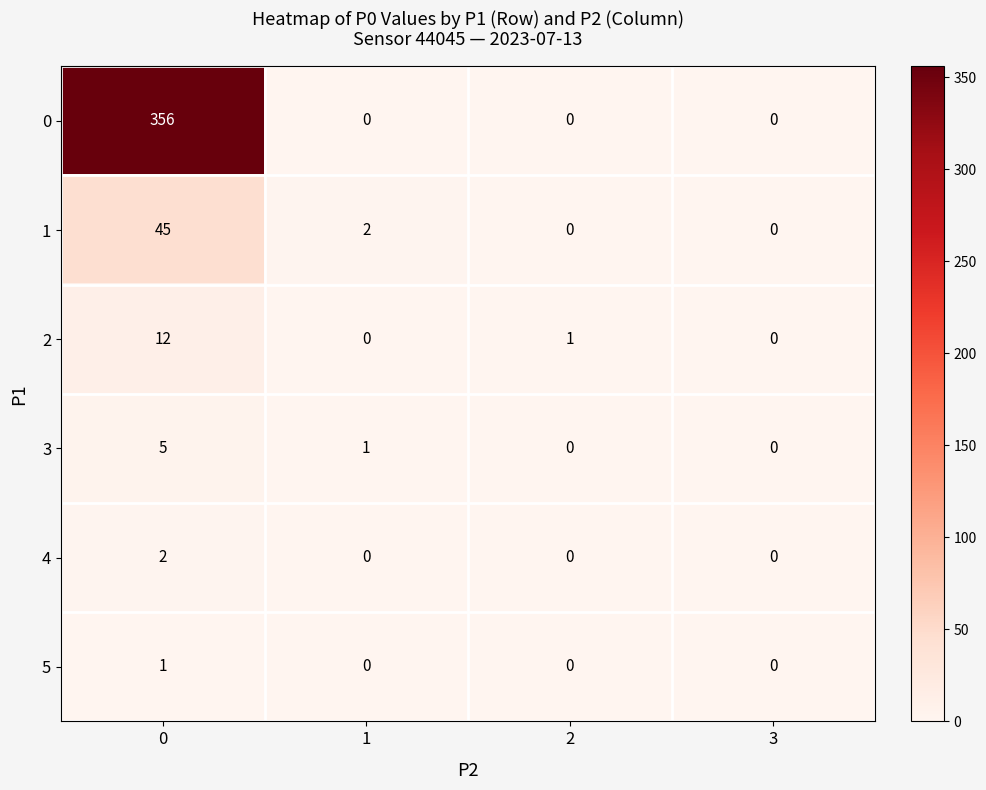

Reading right to left, transcribe all the data shown in this chart.

0: 3=0	2=0	1=0	0=356
1: 3=0	2=0	1=2	0=45
2: 3=0	2=1	1=0	0=12
3: 3=0	2=0	1=1	0=5
4: 3=0	2=0	1=0	0=2
5: 3=0	2=0	1=0	0=1